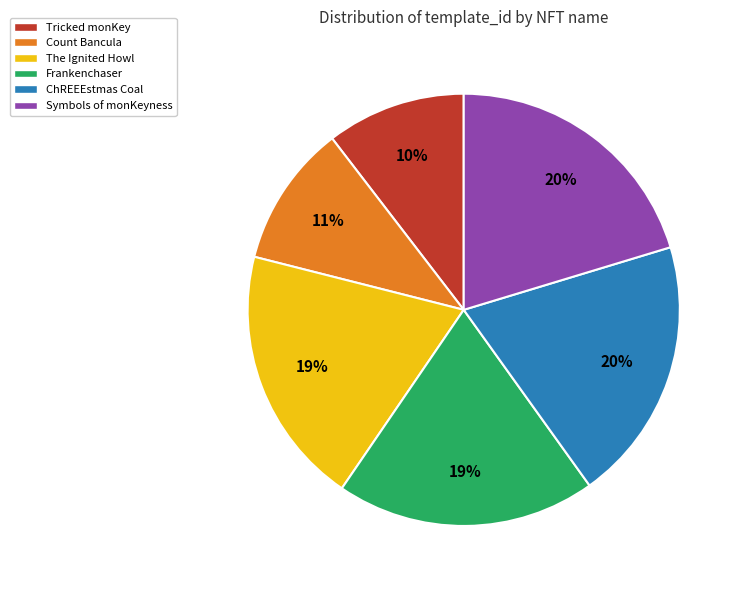

What percentage is the ChREEEstmas Coal slice, to the nearest percent?

20%